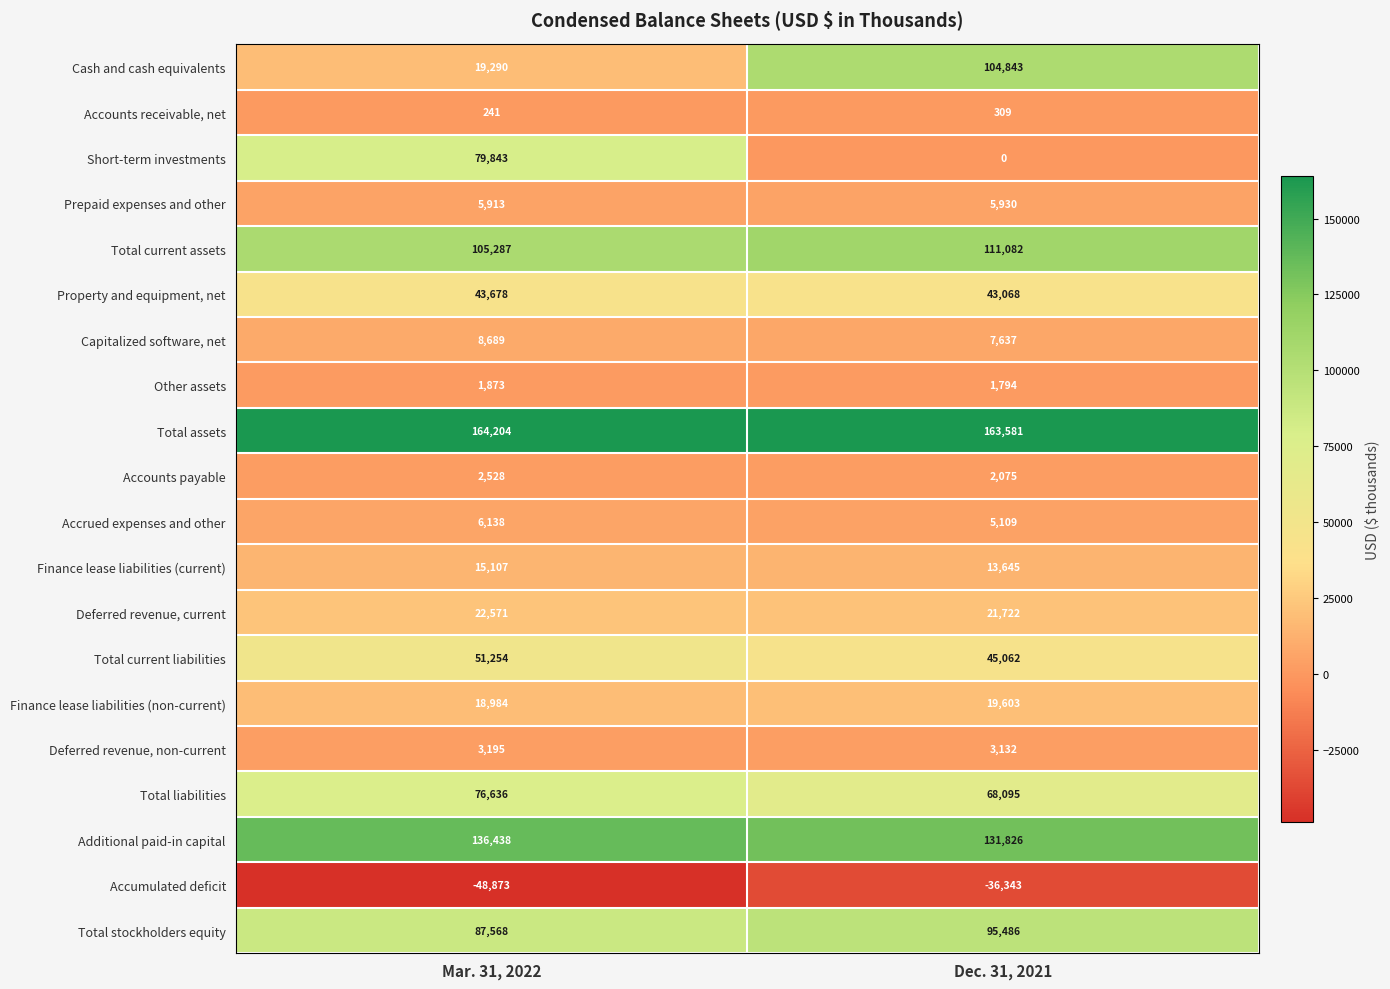

Which series has the largest range (max minus min)?

Cash and cash equivalents